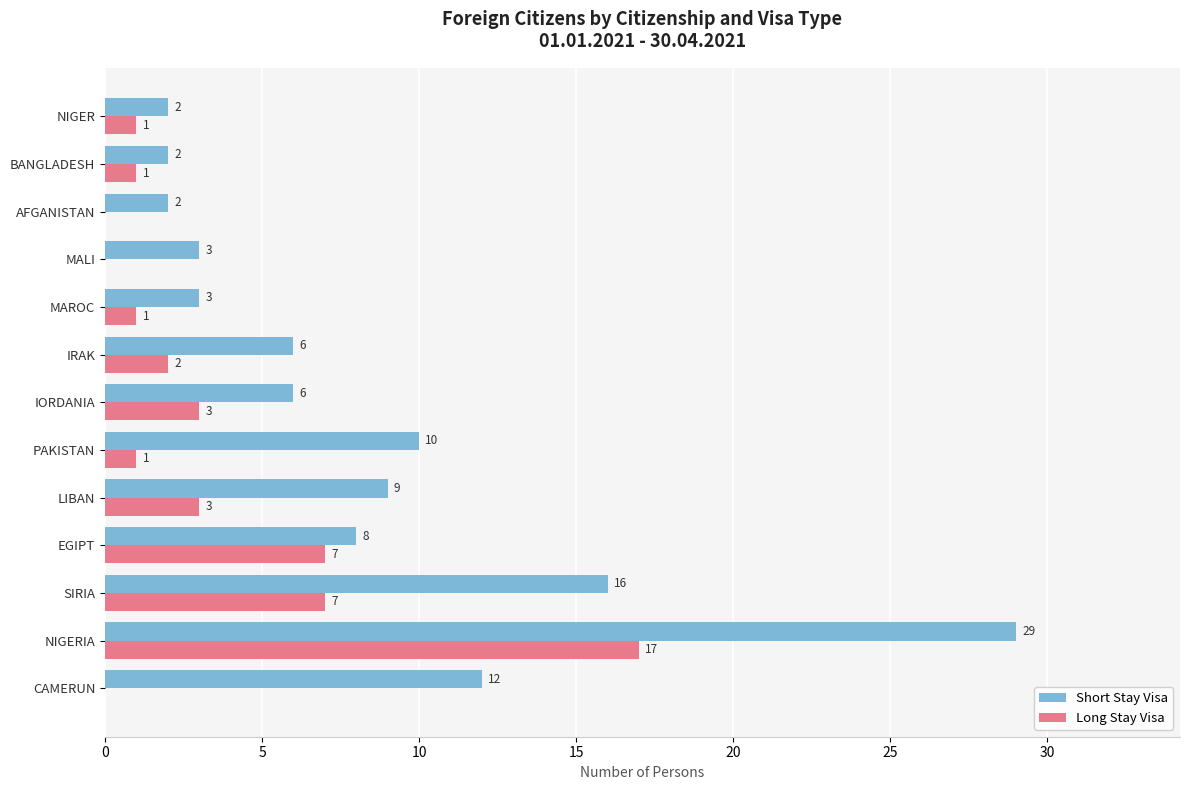

At which label is Short Stay Visa closest to 15?

SIRIA